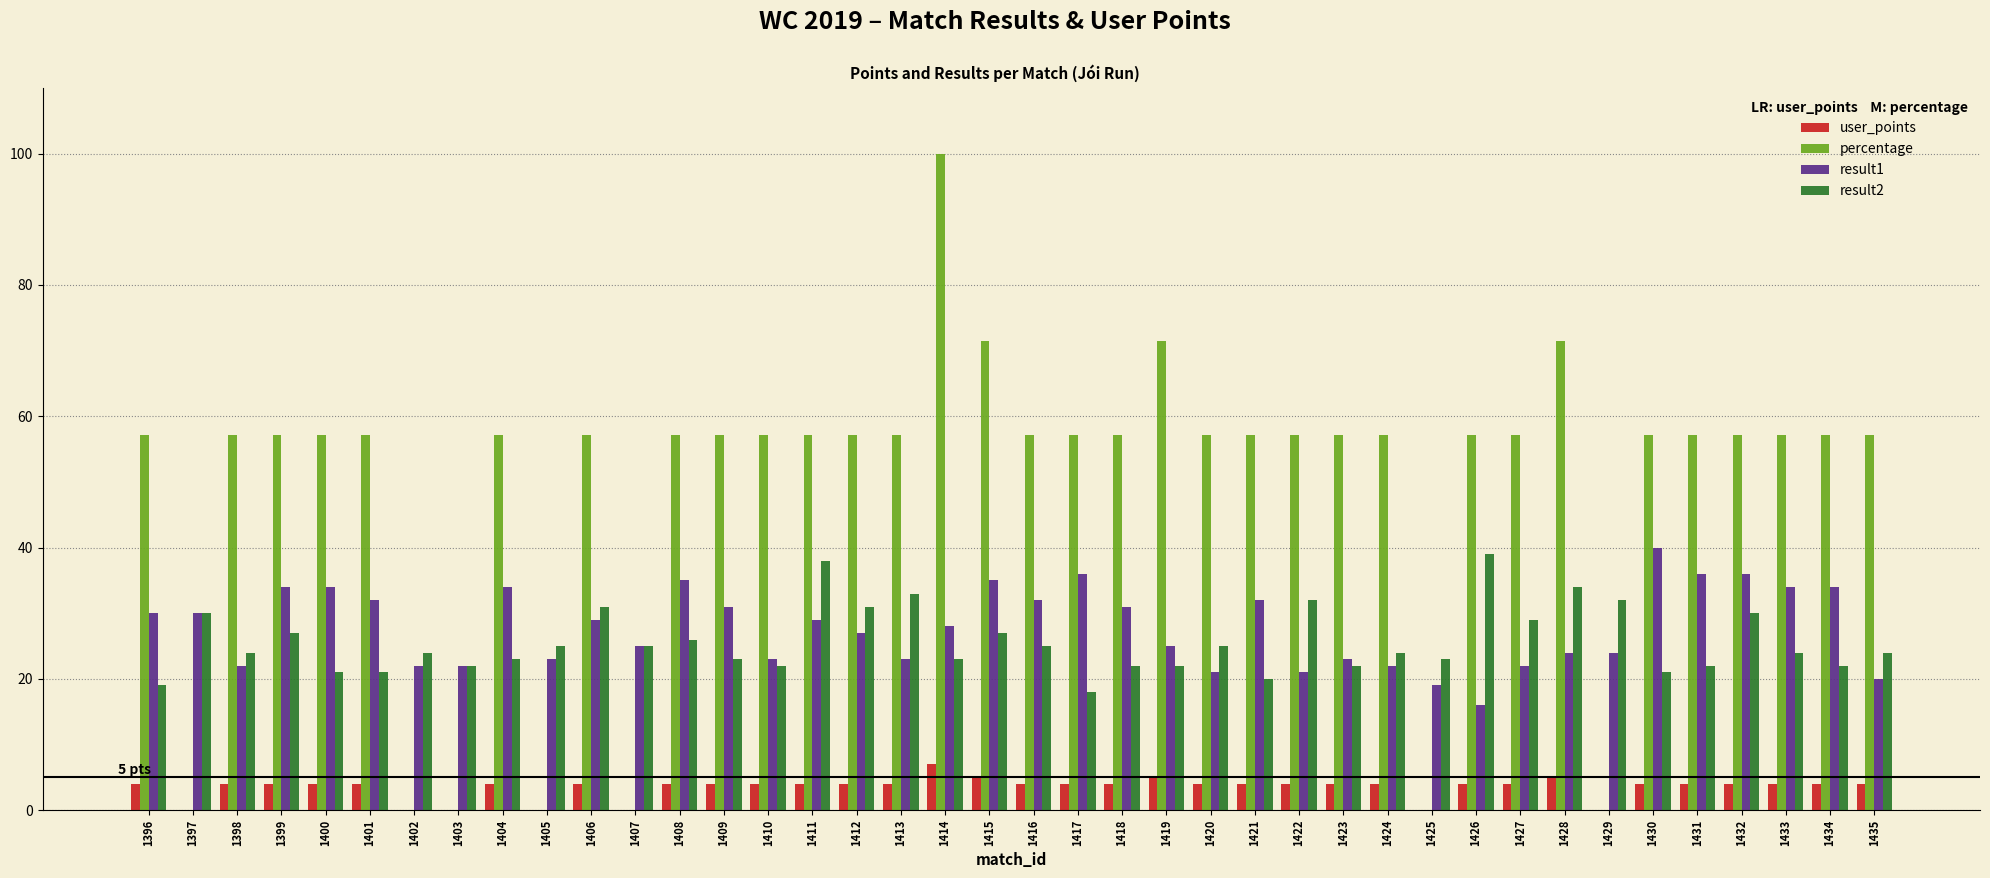

Are the bars horizontal?

No